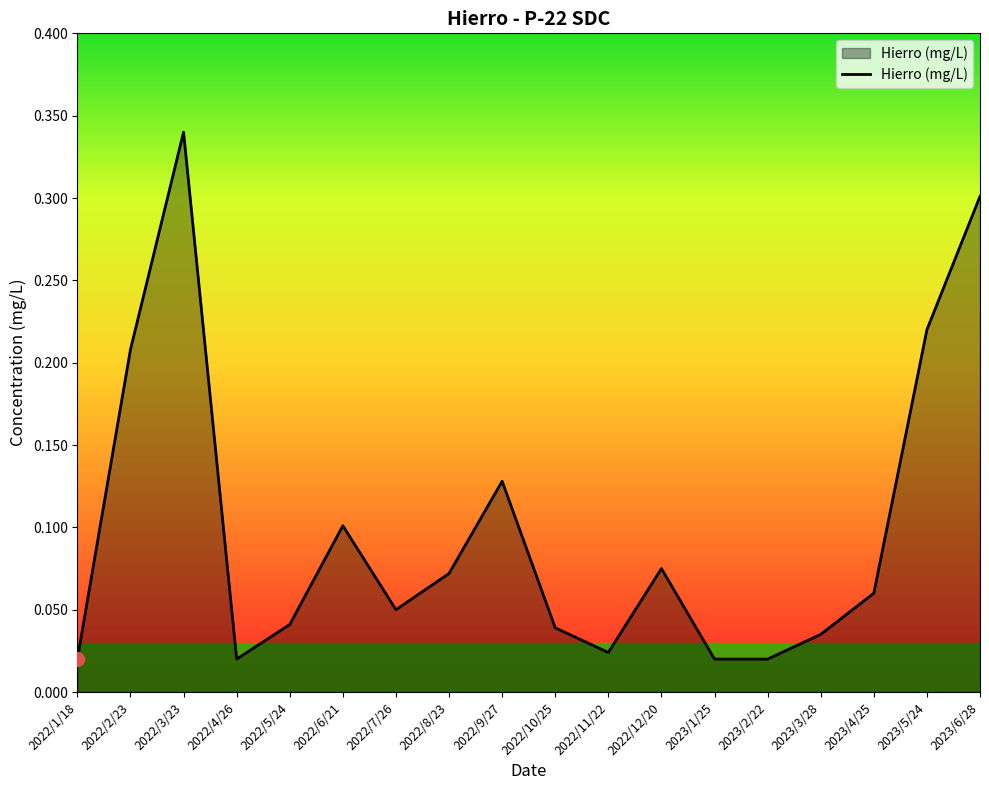

What position from the left is 2023/2/22?

14